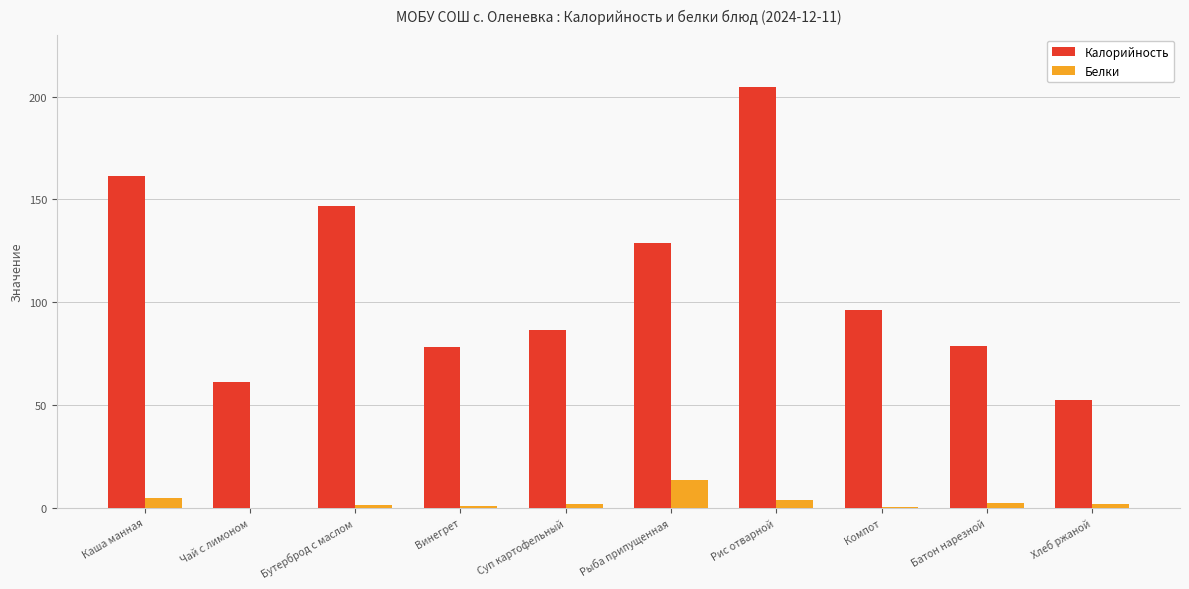

Which category has the highest value across all series?

Рис отварной